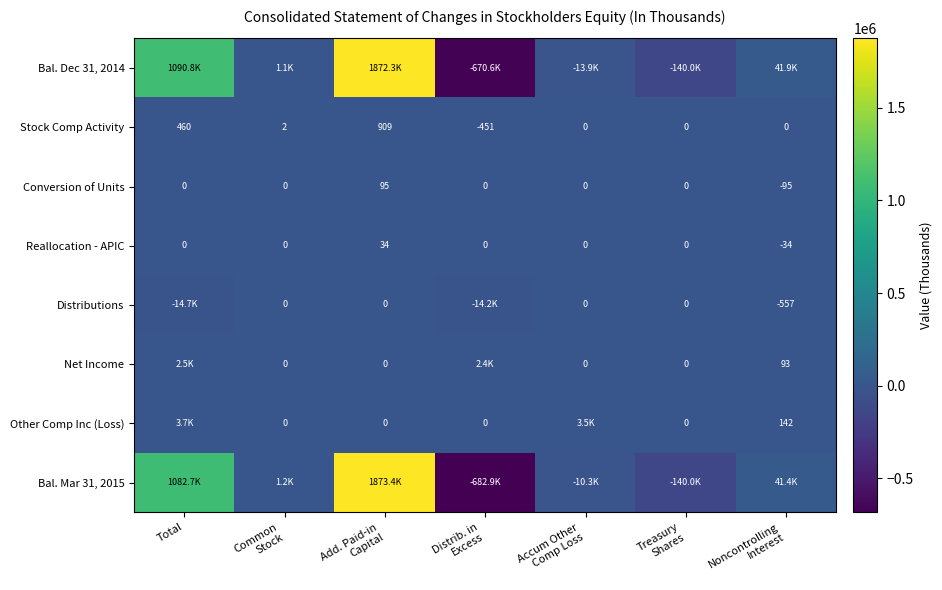

What is the average value of the Stock Comp Activity series?

131